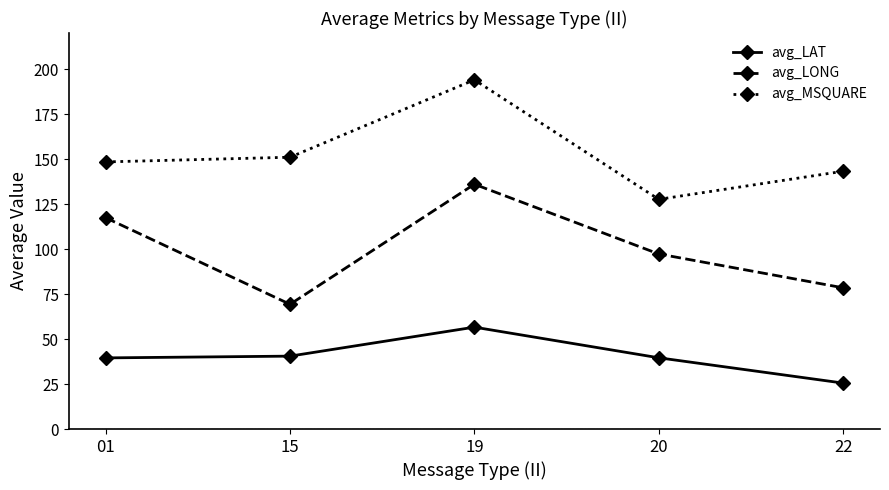

True or false: avg_LAT and avg_MSQUARE intersect in this chart.

False